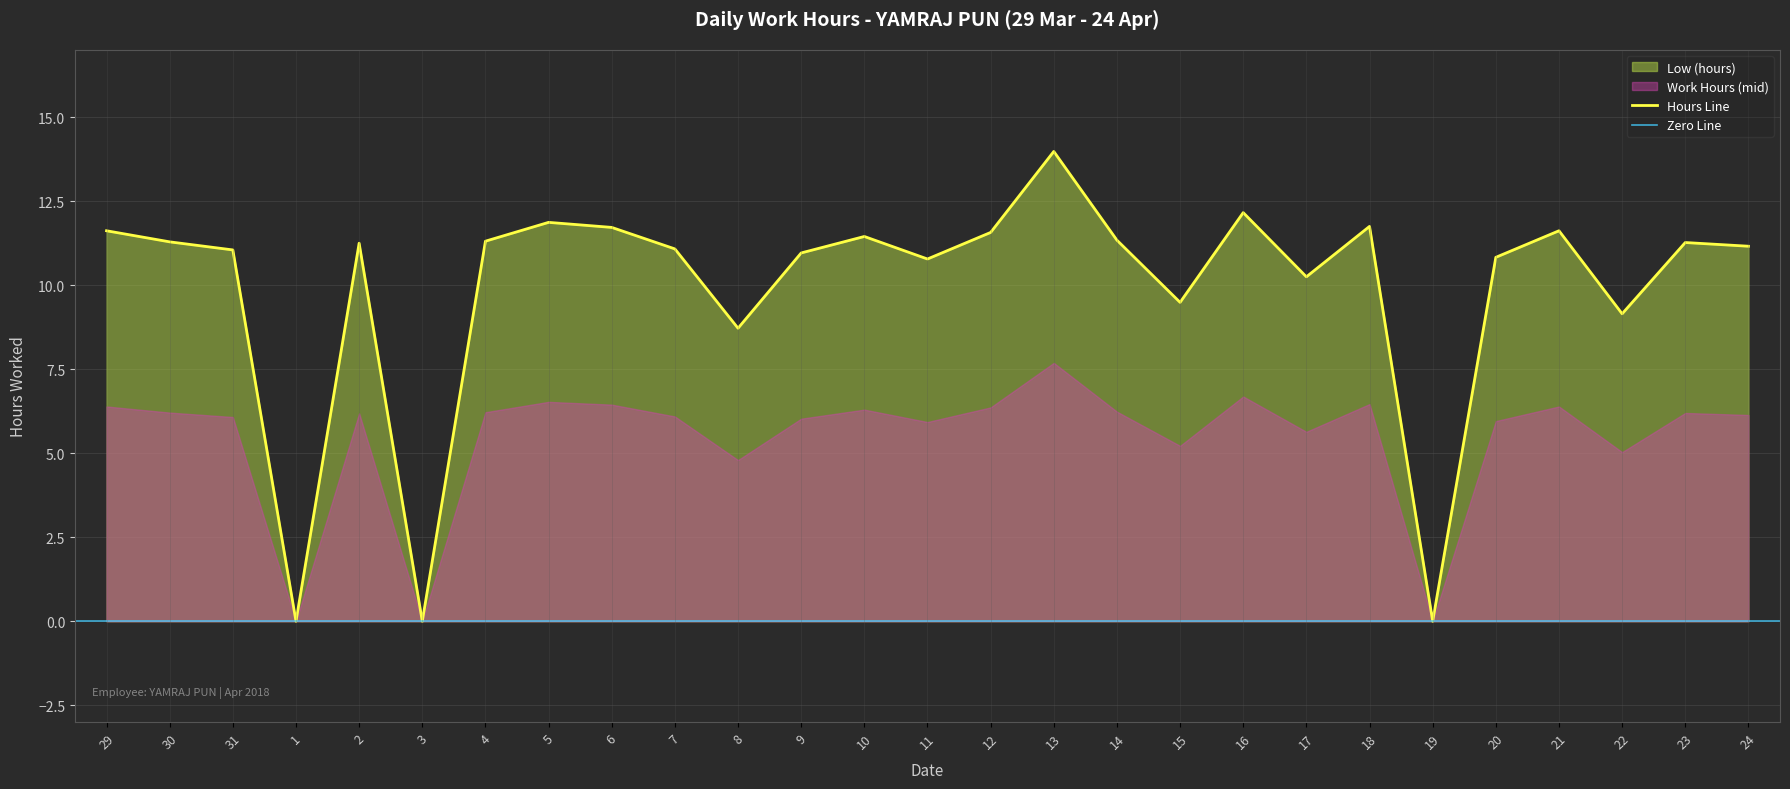

What is the label of the 12th point from the left?

9